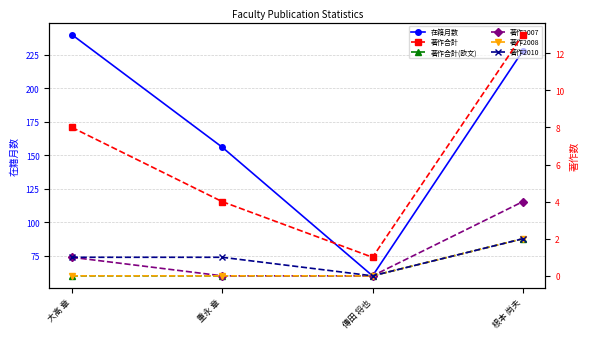

List the series in order of their peak value, lowest first.

著作合計(欧文), 著作2008, 著作2010, 著作2007, 著作合計, 在籍月数